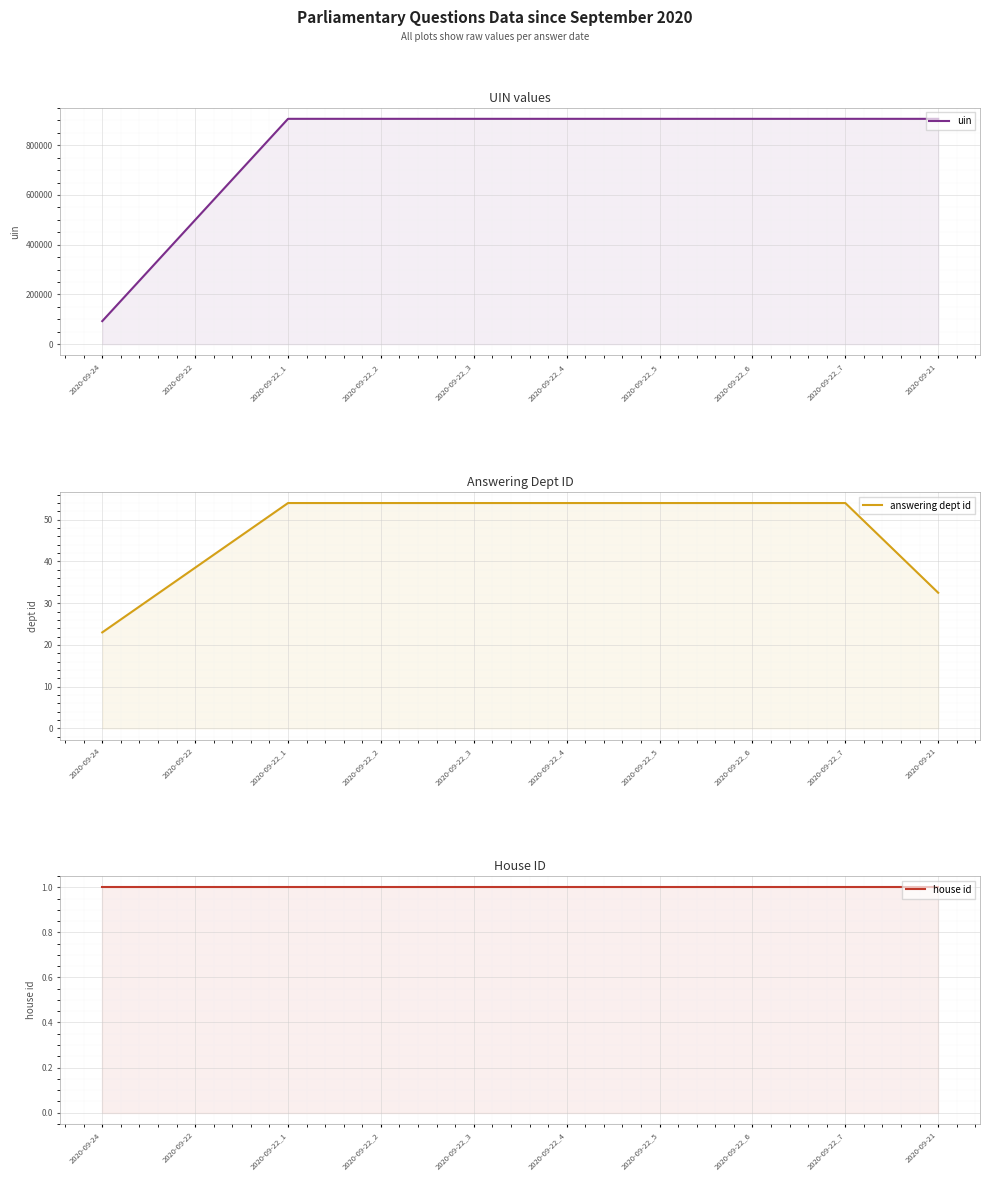

Between 2020-09-22_4 and 2020-09-22_7, which series saw the biggest shift?

uin